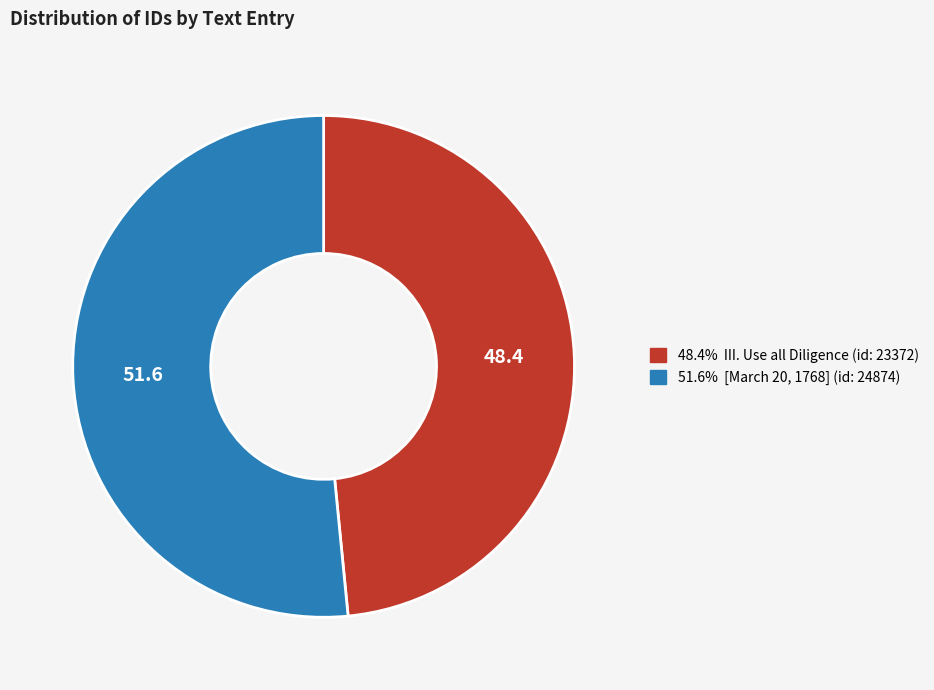

Does any single category account for the majority?

Yes